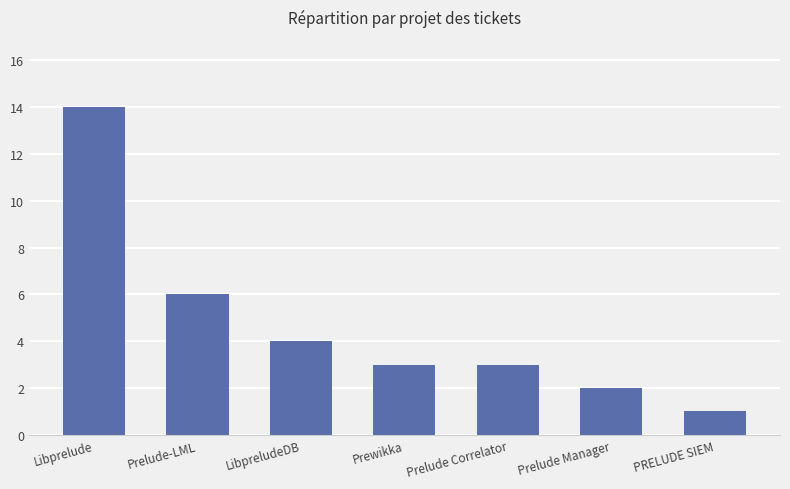

Is it true that the value at PRELUDE SIEM is 1?

True